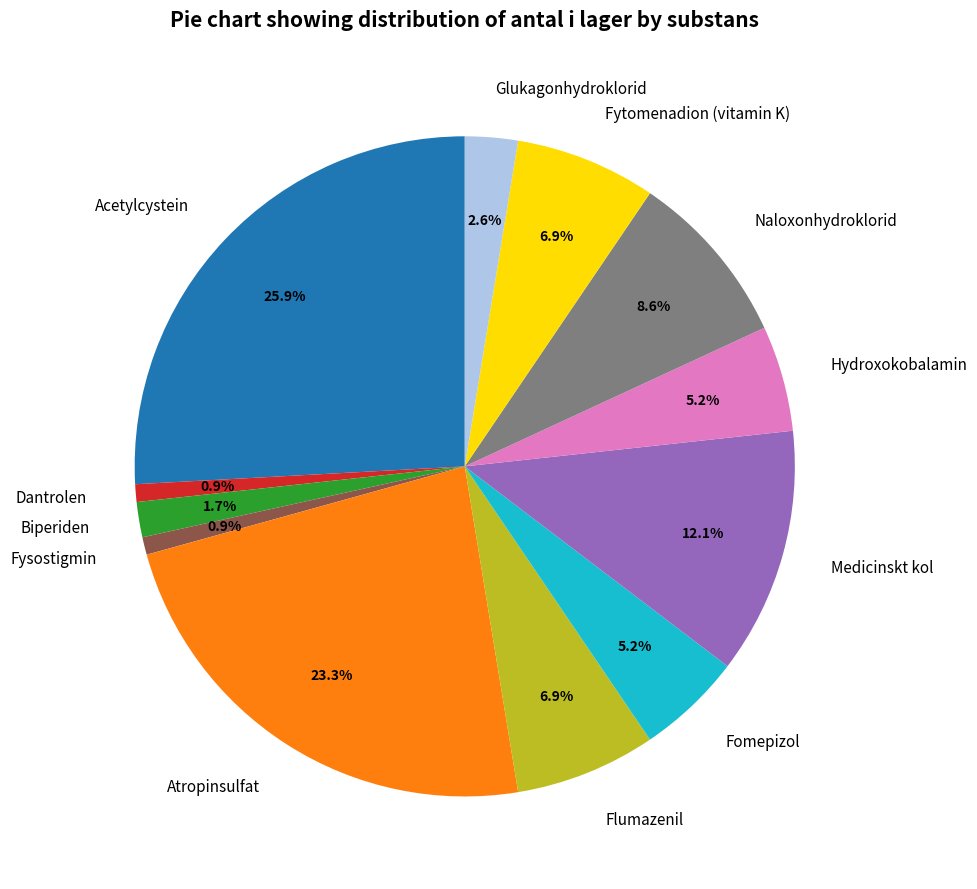

Between Flumazenil and Glukagonhydroklorid, which is larger?

Flumazenil